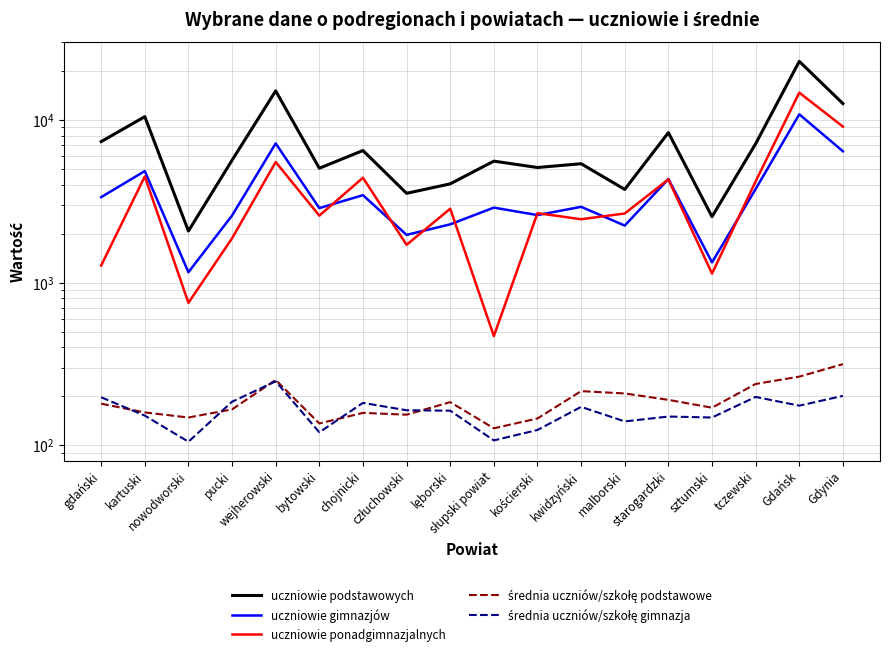

Reading left to right, extract all data points from this chart.

uczniowie podstawowych: gdański=7361	kartuski=10483	nowodworski=2076	pucki=5655	wejherowski=15105	bytowski=5049	chojnicki=6490	człuchowski=3540	lęborski=4048	słupski powiat=5584	kościerski=5102	kwidzyński=5383	malborski=3741	starogardzki=8364	sztumski=2543	tczewski=7143	Gdańsk=22940	Gdynia=12612
uczniowie gimnazjów: gdański=3353	kartuski=4850	nowodworski=1158	pucki=2585	wejherowski=7176	bytowski=2871	chojnicki=3448	człuchowski=1965	lęborski=2281	słupski powiat=2891	kościerski=2601	kwidzyński=2923	malborski=2242	starogardzki=4335	sztumski=1331	tczewski=3762	Gdańsk=10836	Gdynia=6419
uczniowie ponadgimnazjalnych: gdański=1273	kartuski=4496	nowodworski=751	pucki=1872	wejherowski=5513	bytowski=2580	chojnicki=4413	człuchowski=1707	lęborski=2846	słupski powiat=469	kościerski=2672	kwidzyński=2453	malborski=2660	starogardzki=4312	sztumski=1136	tczewski=4195	Gdańsk=14731	Gdynia=9105
średnia uczniów/szkołę podstawowe: gdański=180	kartuski=159	nowodworski=148	pucki=166	wejherowski=252	bytowski=136	chojnicki=158	człuchowski=154	lęborski=184	słupski powiat=127	kościerski=146	kwidzyński=215	malborski=208	starogardzki=190	sztumski=170	tczewski=238	Gdańsk=264	Gdynia=315
średnia uczniów/szkołę gimnazja: gdański=197	kartuski=152	nowodworski=105	pucki=185	wejherowski=247	bytowski=120	chojnicki=182	człuchowski=164	lęborski=163	słupski powiat=107	kościerski=124	kwidzyński=172	malborski=140	starogardzki=150	sztumski=148	tczewski=198	Gdańsk=175	Gdynia=201